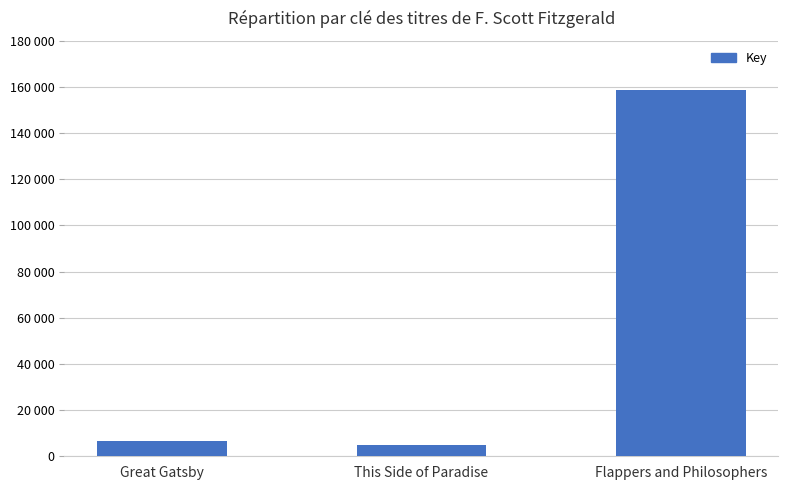

What is the label of the 2nd bar from the right?

This Side of Paradise